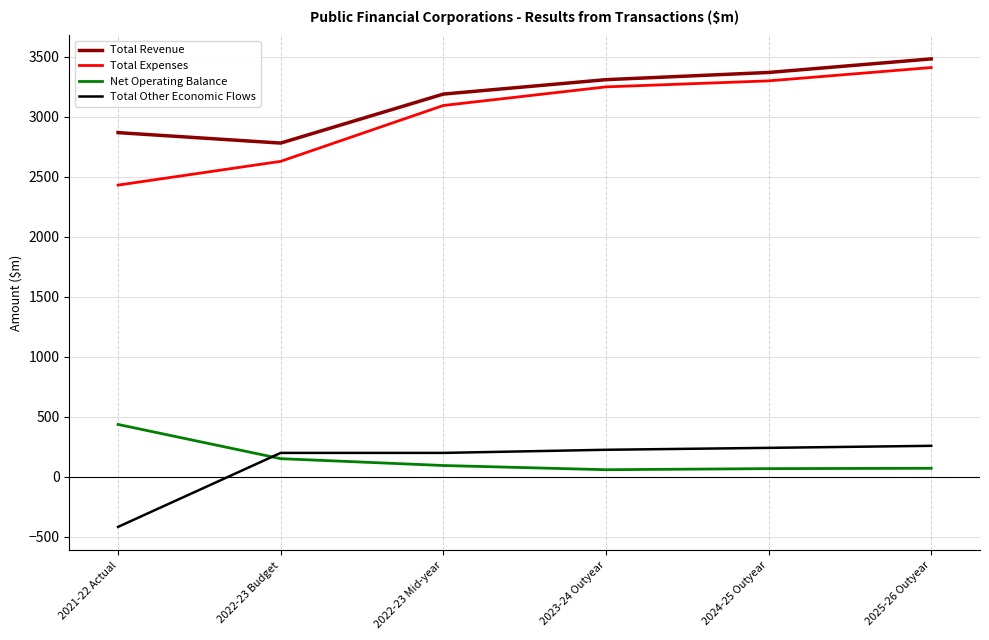

Which label corresponds to the smallest value in the chart?

2021-22 Actual